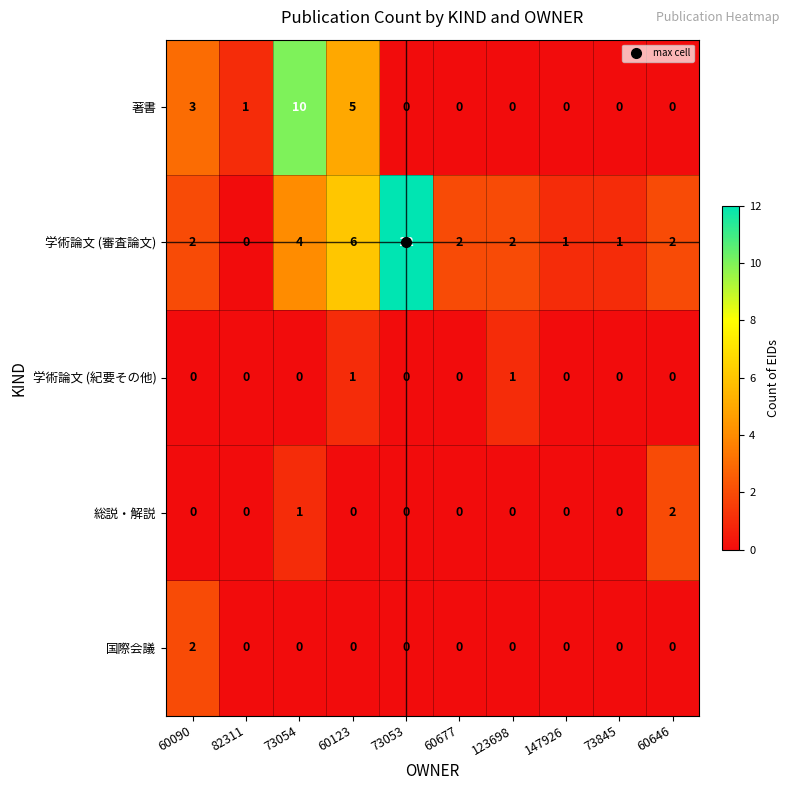

Is it true that 学術論文 (紀要その他) equals 1 at 60677?

False